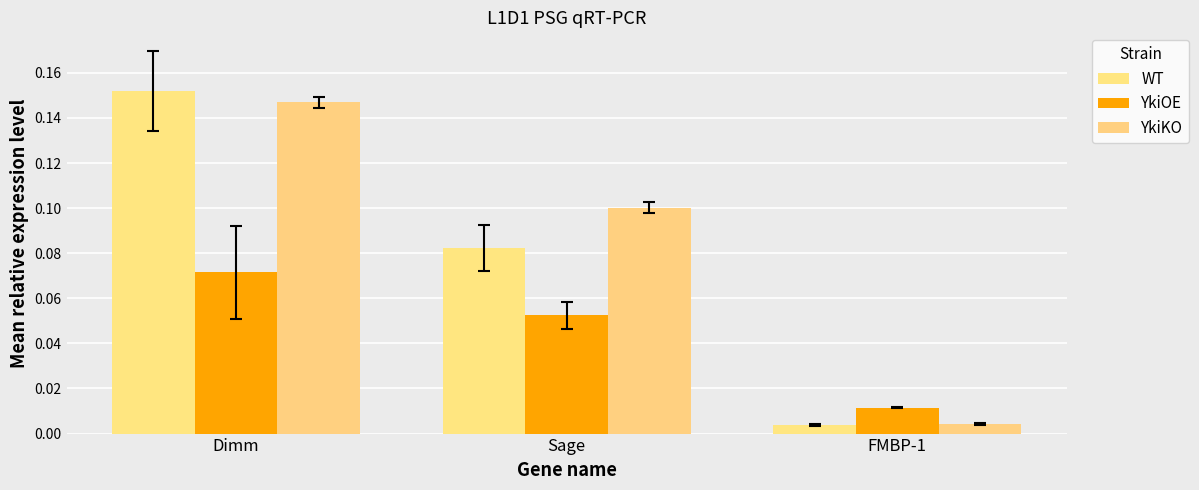

Which label corresponds to the smallest value in the chart?

FMBP-1